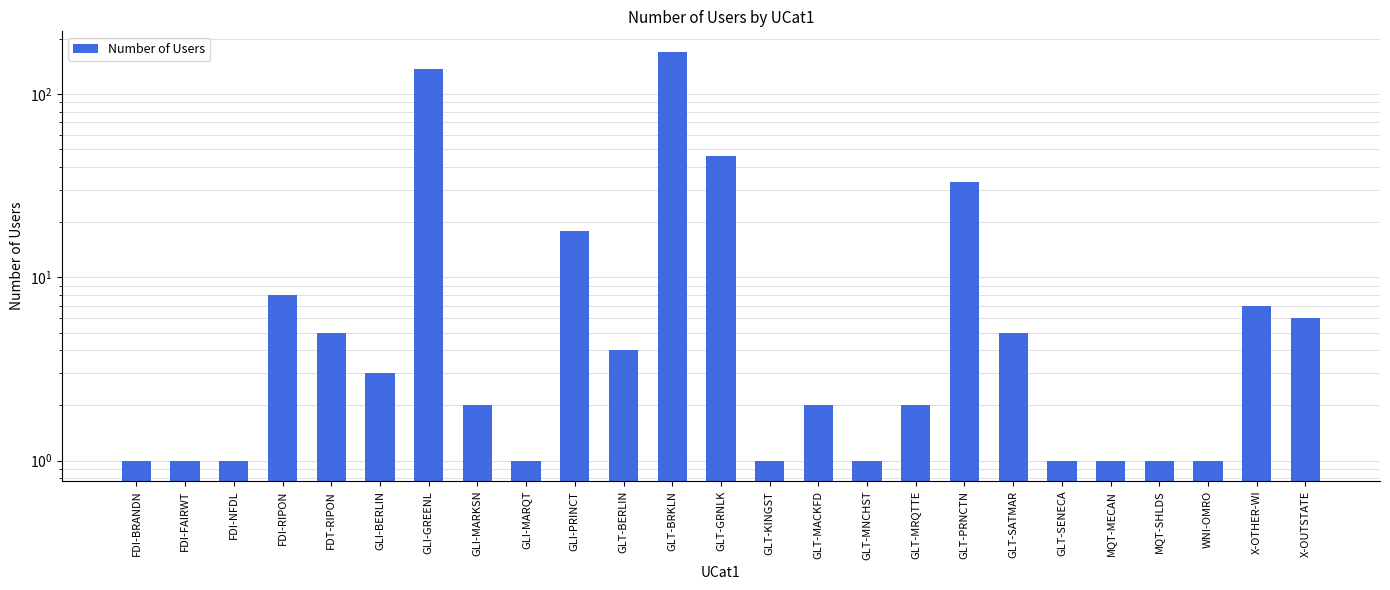

What is the label of the 7th bar from the right?

GLT-SATMAR